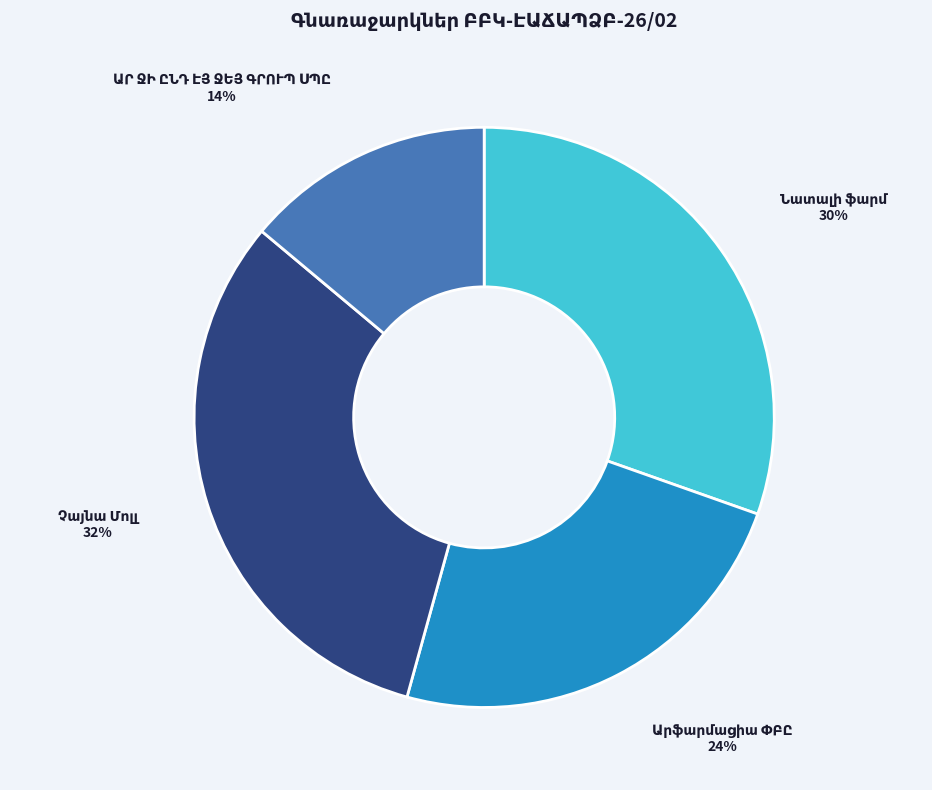

Count the number of slices in the pie.

4